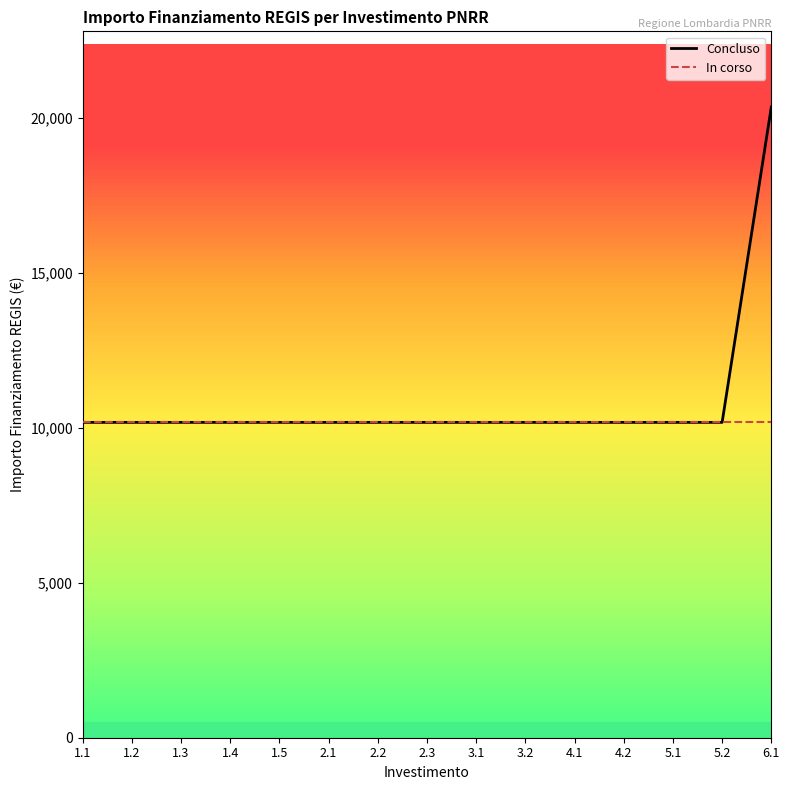

Rank the series by their maximum value, from lowest to highest.

In corso, Concluso